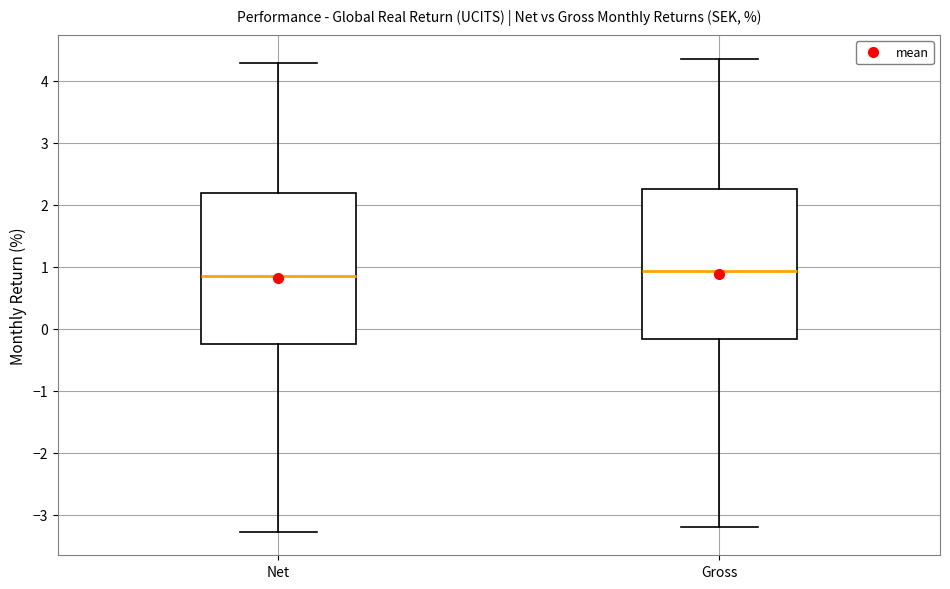

Reading left to right, read every box against the y-axis: the position of its median line, the range the box covers, and the ends of its whiskers. The values are not printed on the chart, so give them approximately, as read against the axis.

Net: median 0.9, box -0.2 to 2.2, whiskers -3.3 to 4.3
Gross: median 0.9, box -0.2 to 2.3, whiskers -3.2 to 4.4